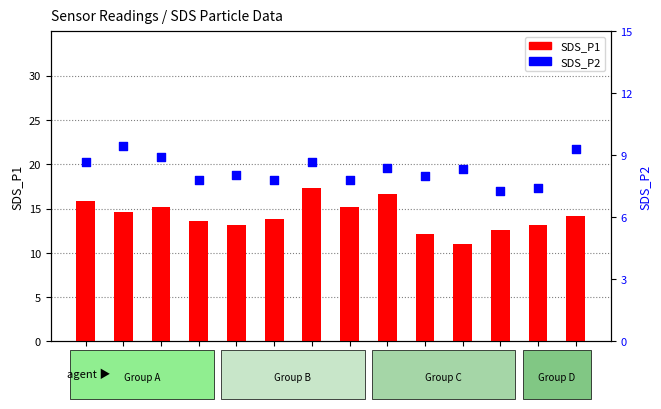

Which series reaches the minimum Y coordinate?

SDS_P2